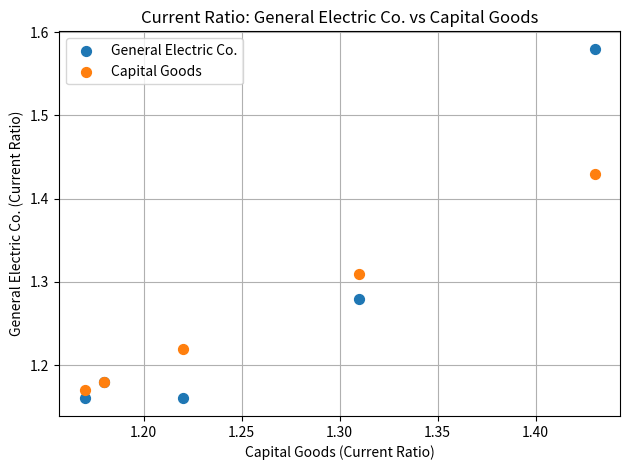

Which series has the widest spread of Y values?

General Electric Co.